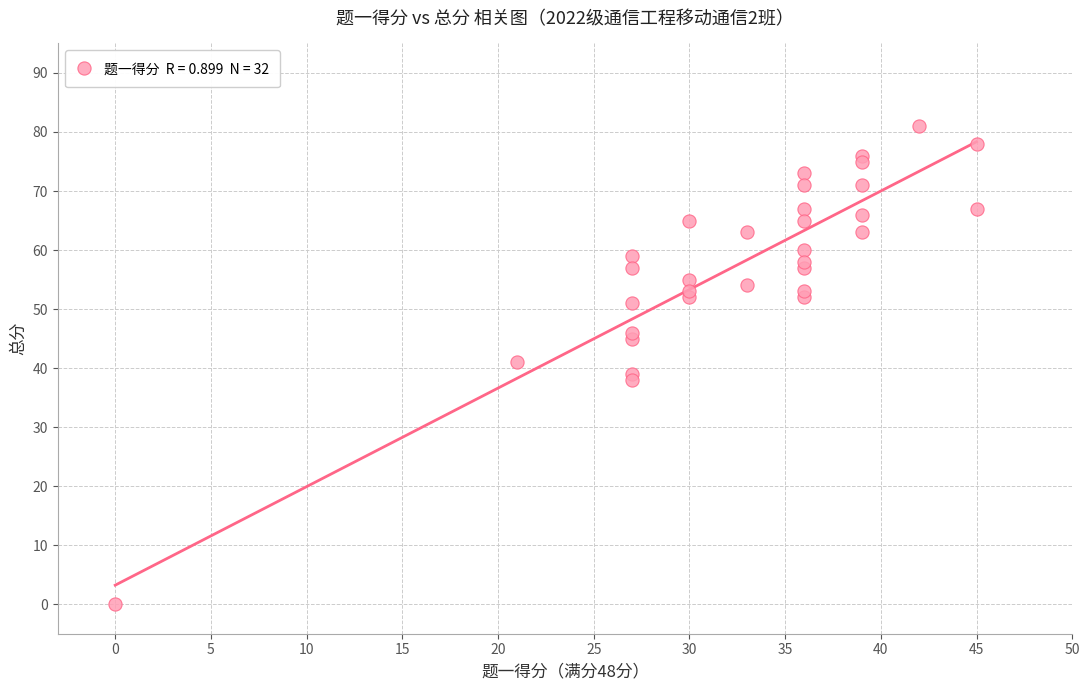

What is the range of X values (max minus min)?

45